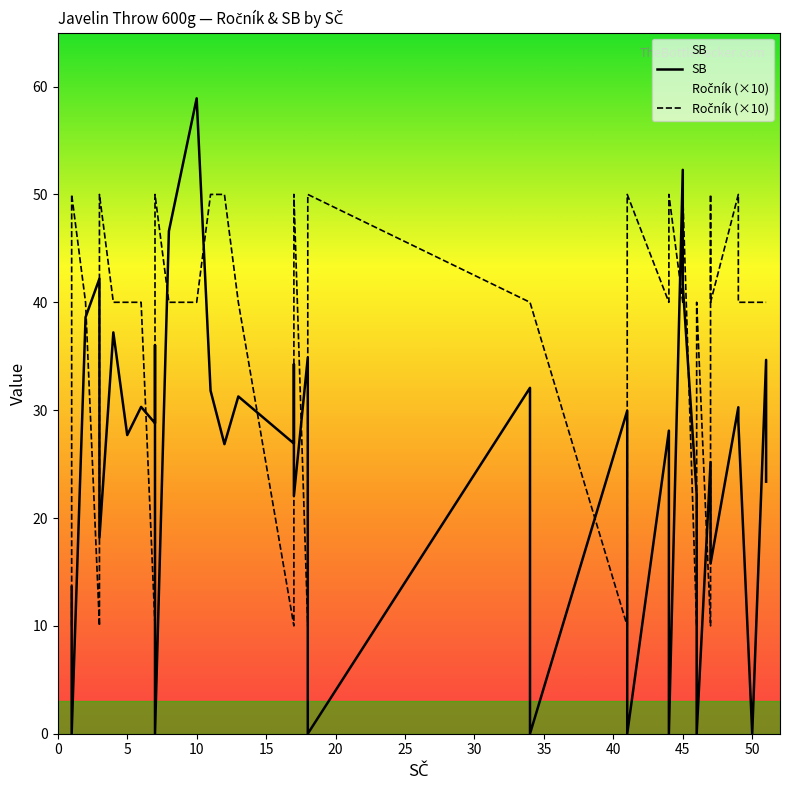

In SB, how many points are higher than both neighbors (excluding endpoints)?

12